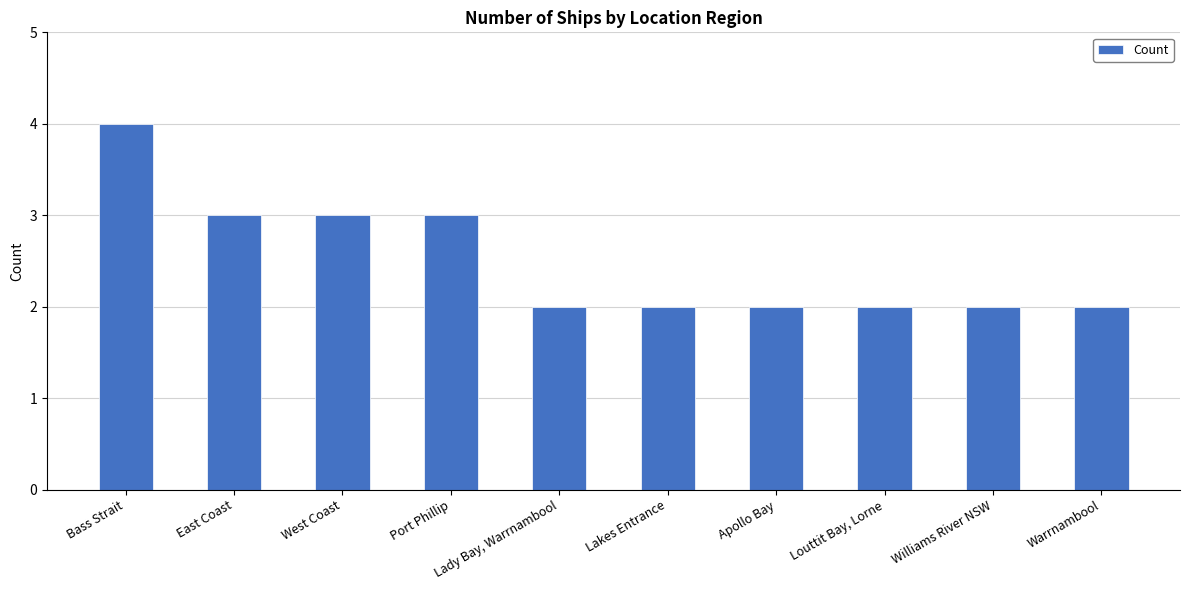

True or false: the data shows 6 at Bass Strait.

False